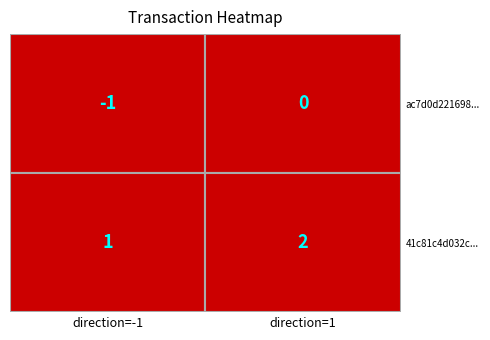

Which series has the widest spread of values?

ac7d0d221698b6796dad260f73a3805162b4fec